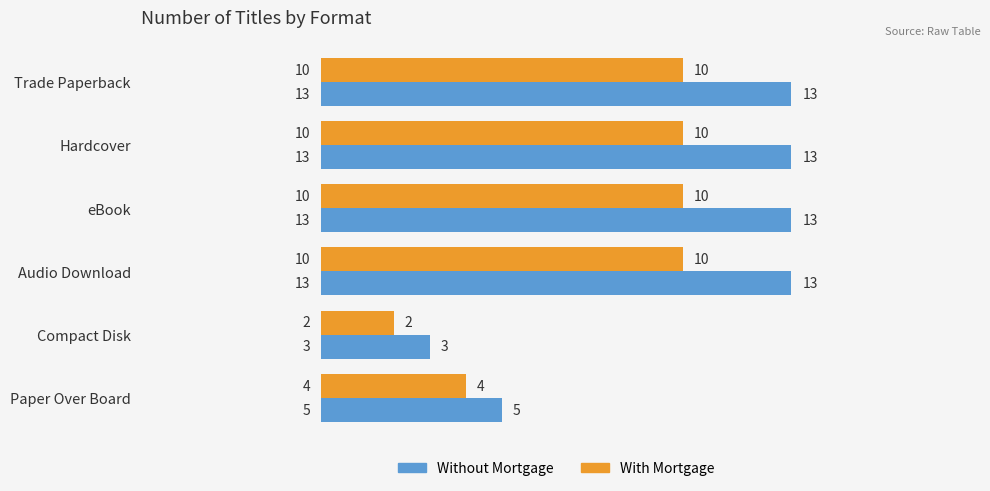

Which series has the widest spread of values?

Without Mortgage